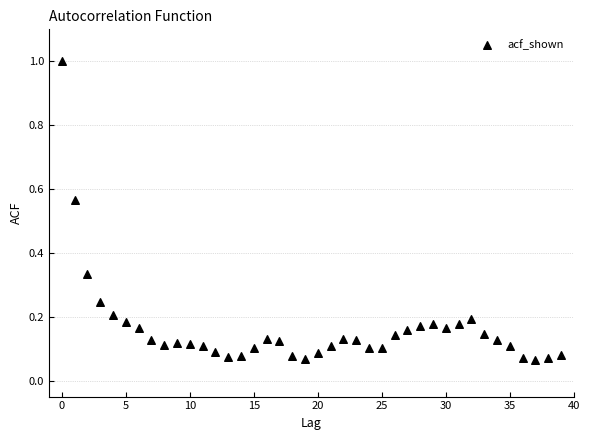

What is the range of Y values (max minus min)?

0.9